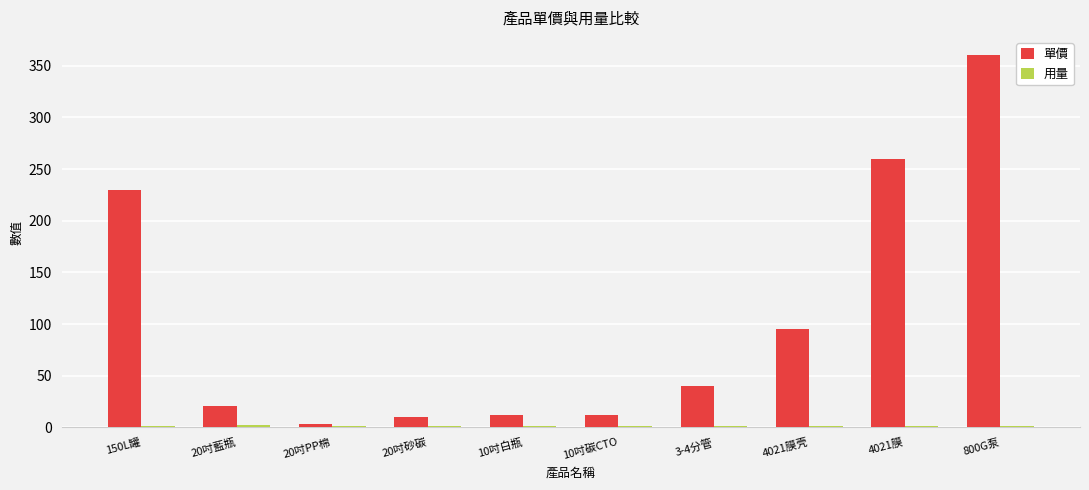

Where is 單價 nearest to the value 181?

150L罐